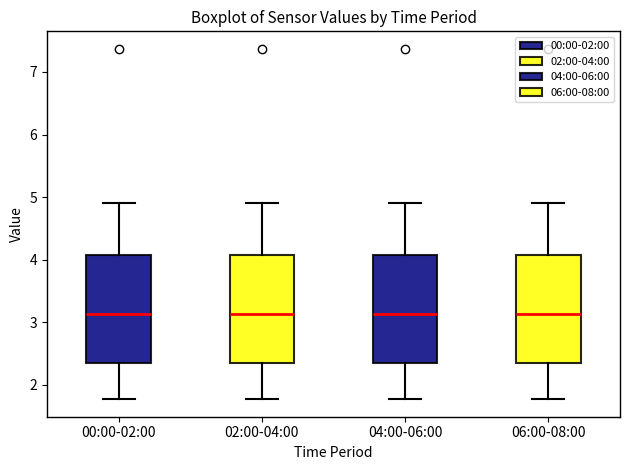

Where does the median line of the box for 02:00-04:00 sit on the y-axis? The values are not printed on the chart, so give them approximately, as read against the axis.

3.1